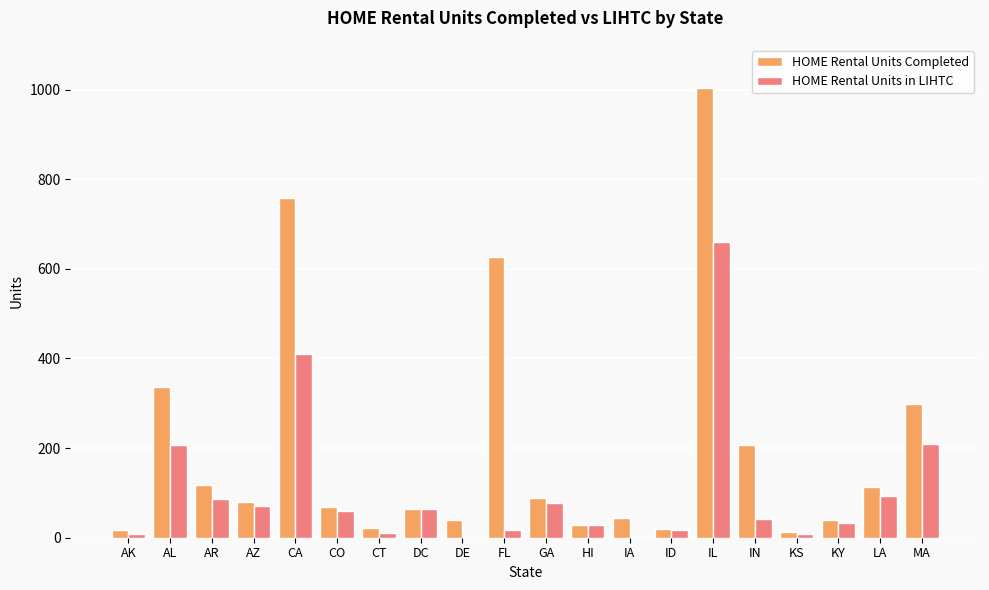

Does the chart contain stacked bars?

No